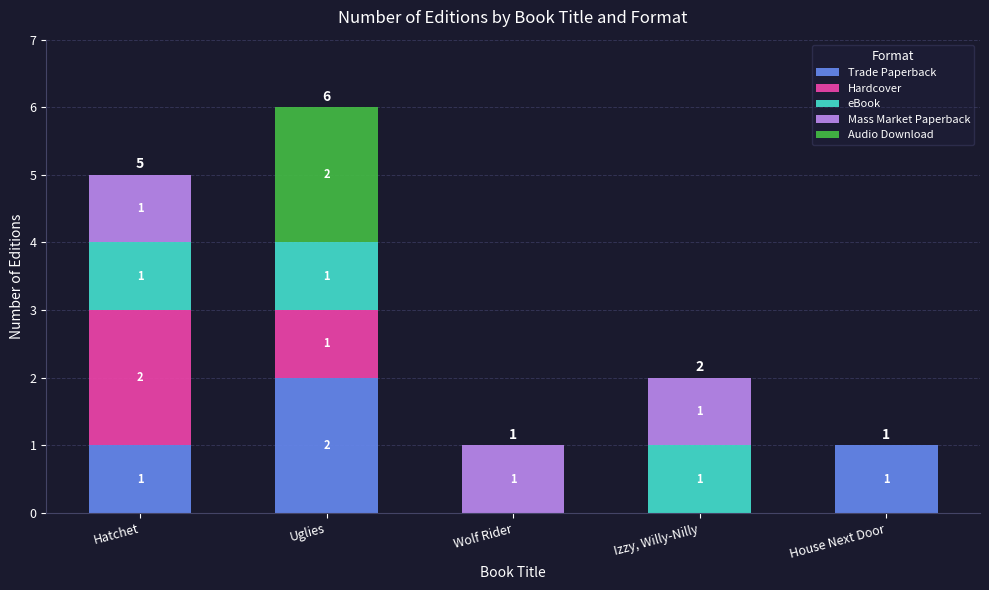

True or false: Trade Paperback has a value of 1 at Wolf Rider.

False